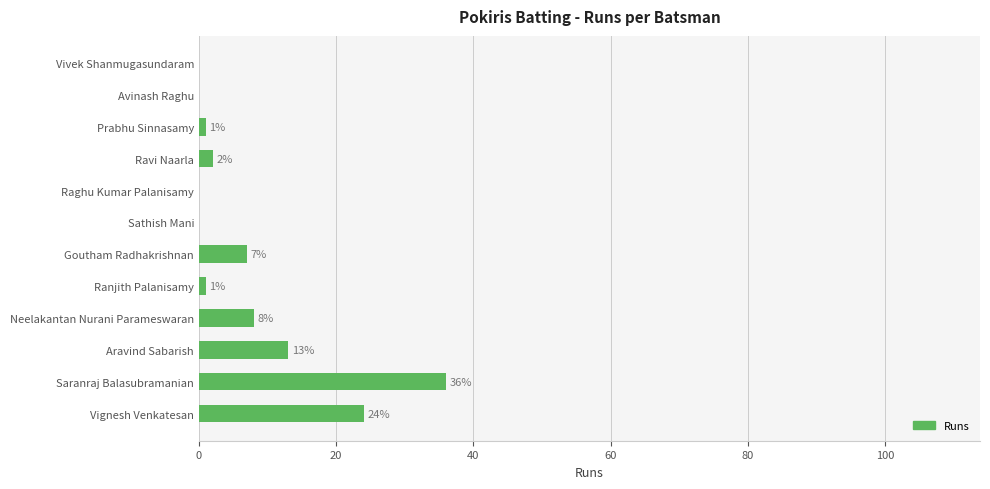

How many categories are shown in the chart?

12